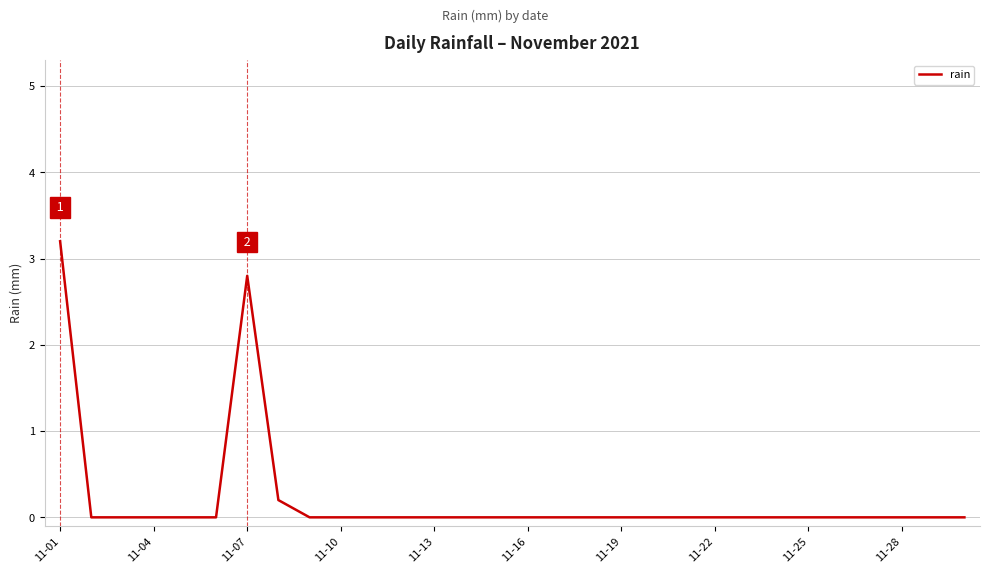

What is the greatest value displayed?

3.2